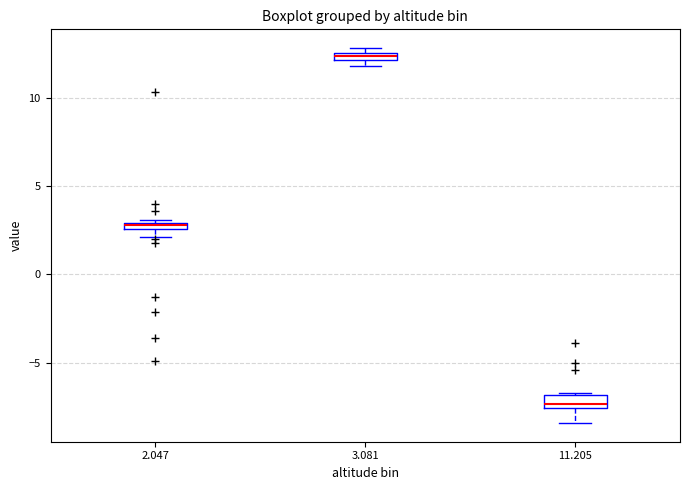

Where is the upper edge of the box at x = 2.047 on the y-axis? The values are not printed on the chart, so give them approximately, as read against the axis.

3.0